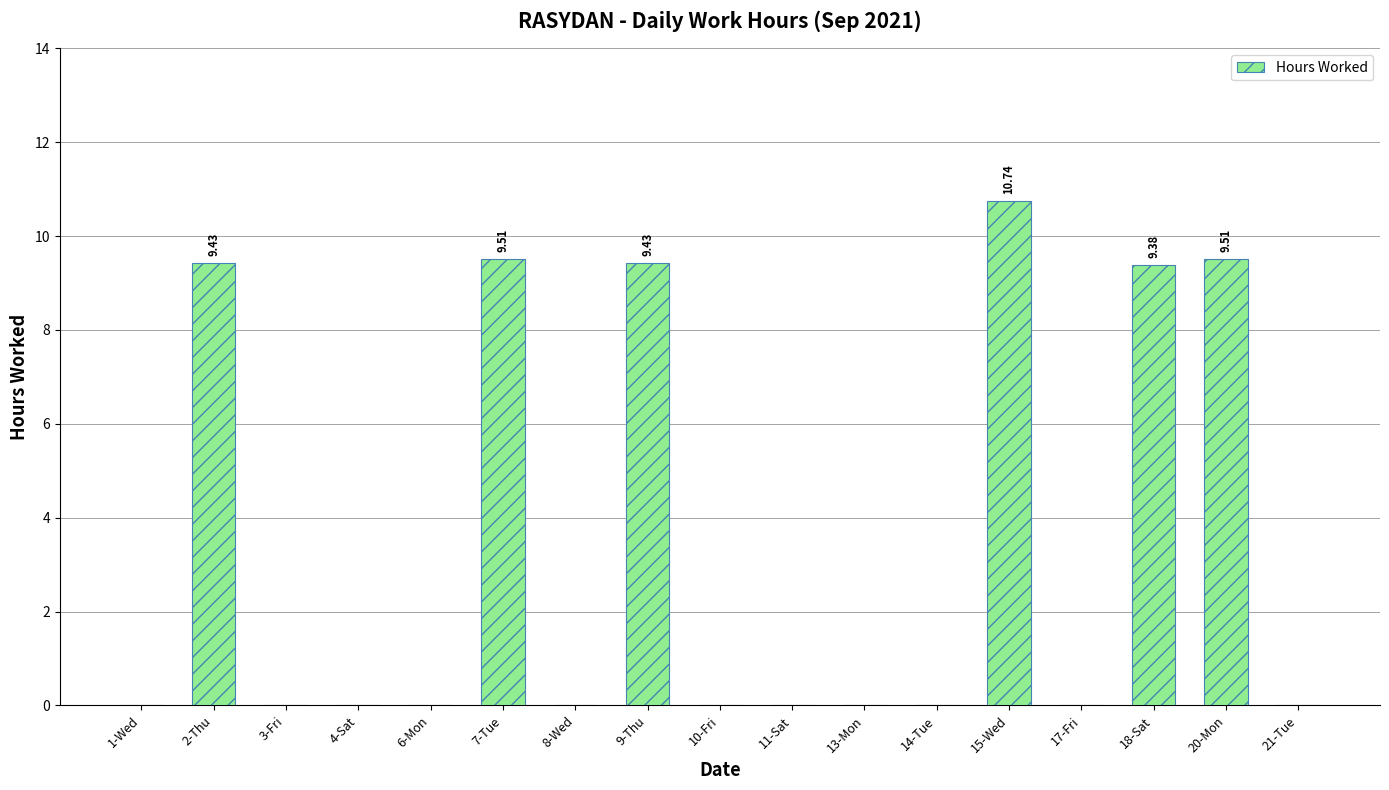

What is the sum of the values at 15-Wed and 21-Tue?

10.7